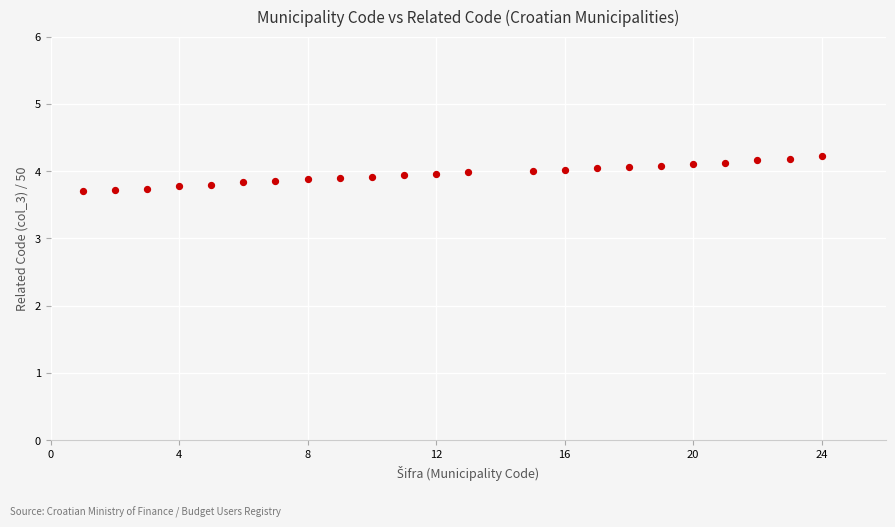

What is the range of Y values (max minus min)?

0.5